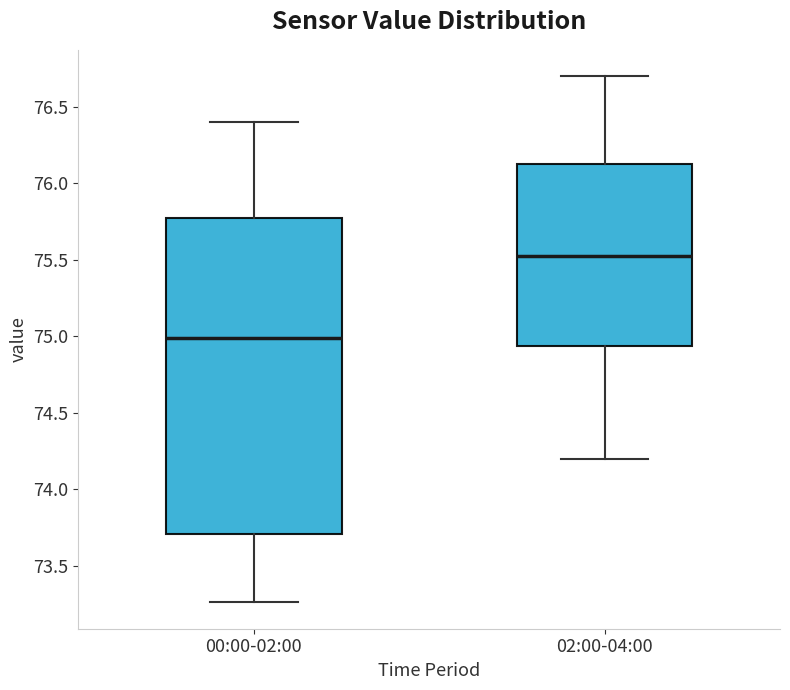

Where does the lower whisker of the box for 00:00-02:00 end on the y-axis? The values are not printed on the chart, so give them approximately, as read against the axis.

73.25